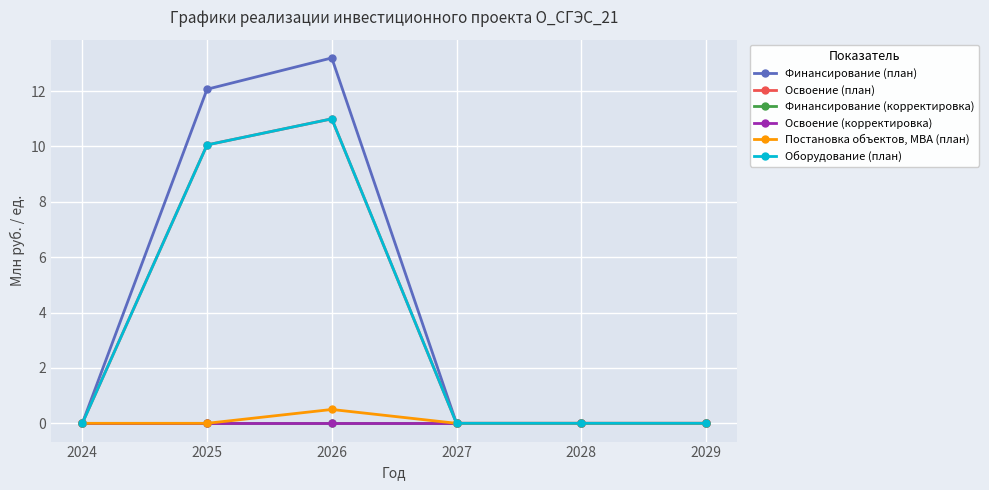

Does the chart have visible grid lines?

Yes